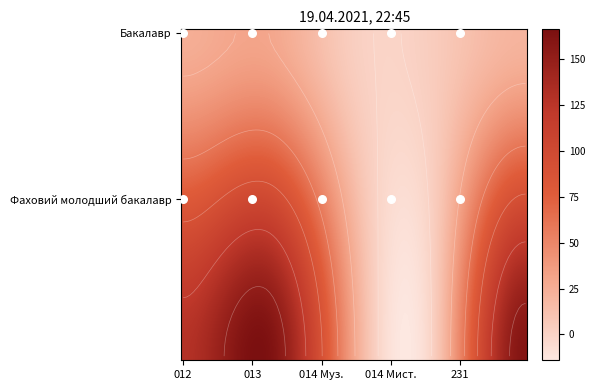

The value of 014_art_music at Бакалавр is 10. True or false?

False